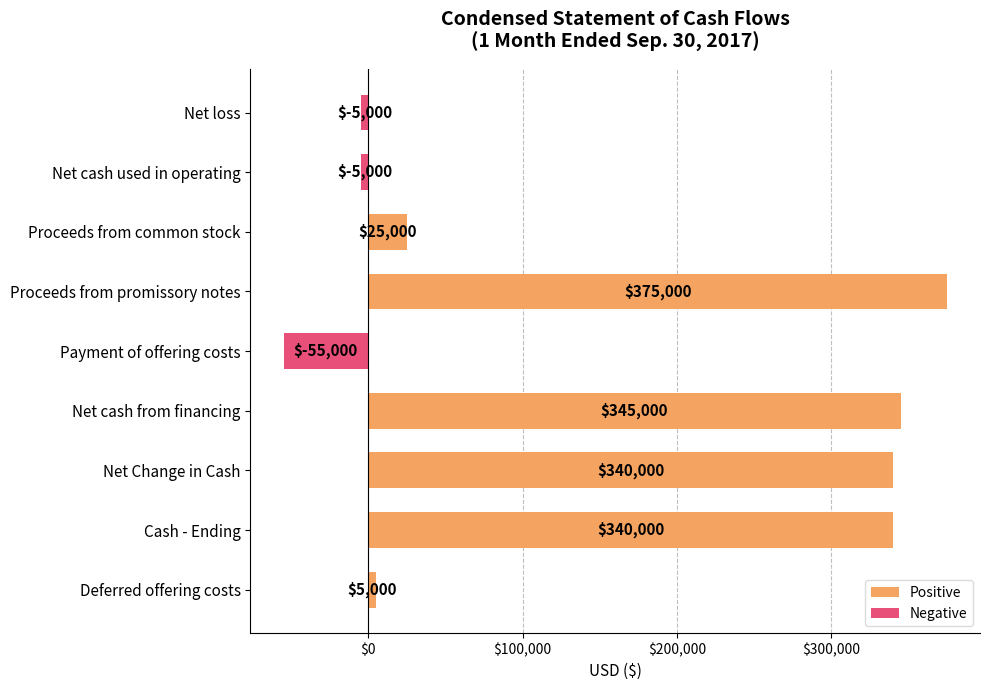

At which category does the chart reach its minimum across all series?

Payment of offering costs